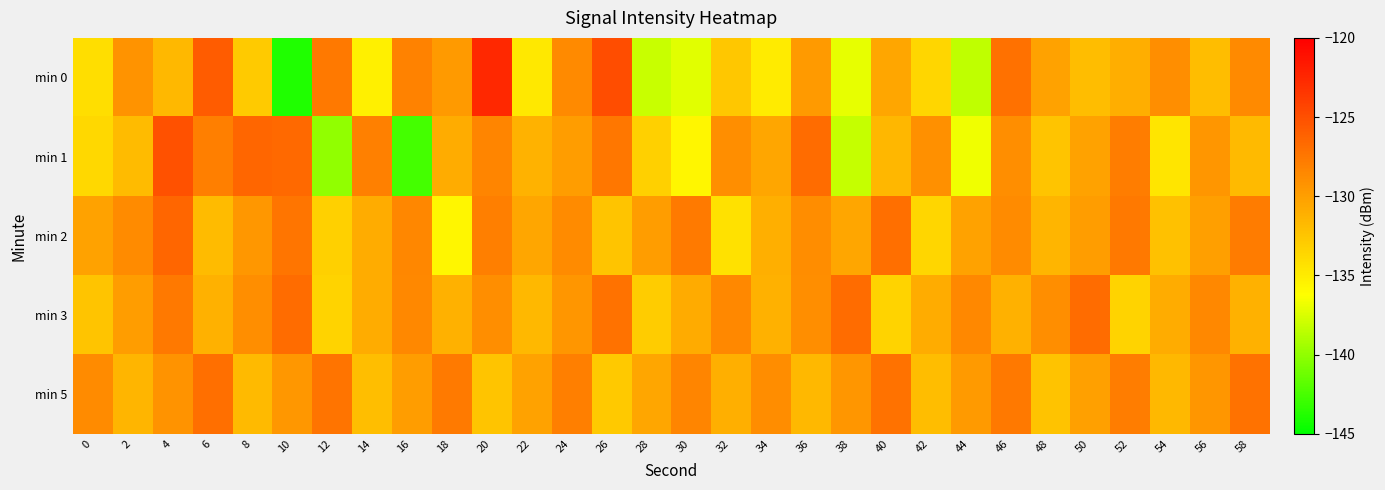

At 56, list the series in order from largest to smallest.

min 3, min 1, min 5, min 2, min 0